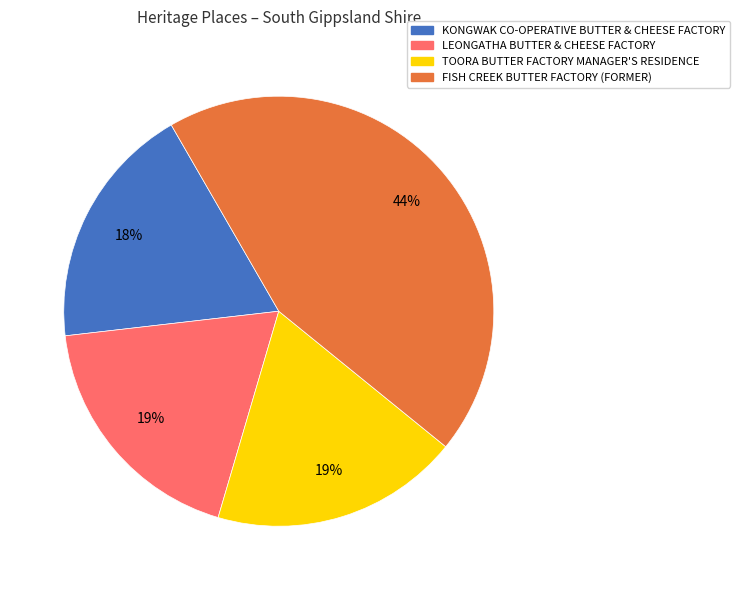

What percentage is the TOORA BUTTER FACTORY MANAGER'S RESIDENCE slice, to the nearest percent?

19%